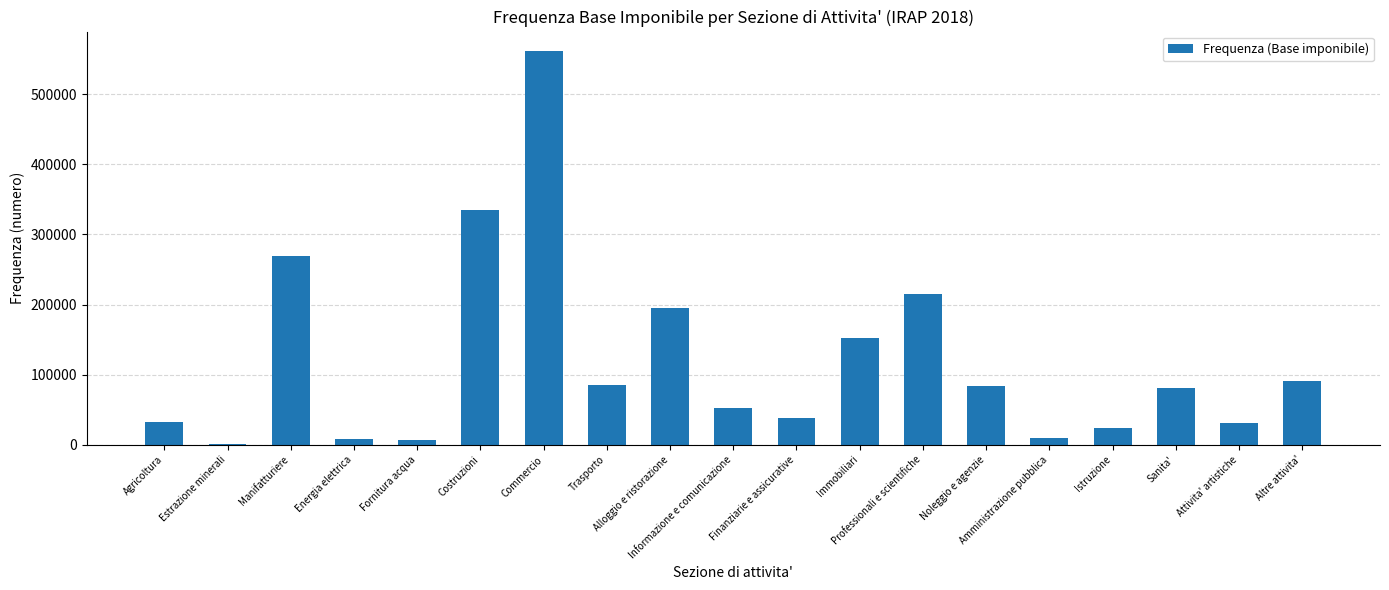

What is the maximum value shown in the chart?

561245